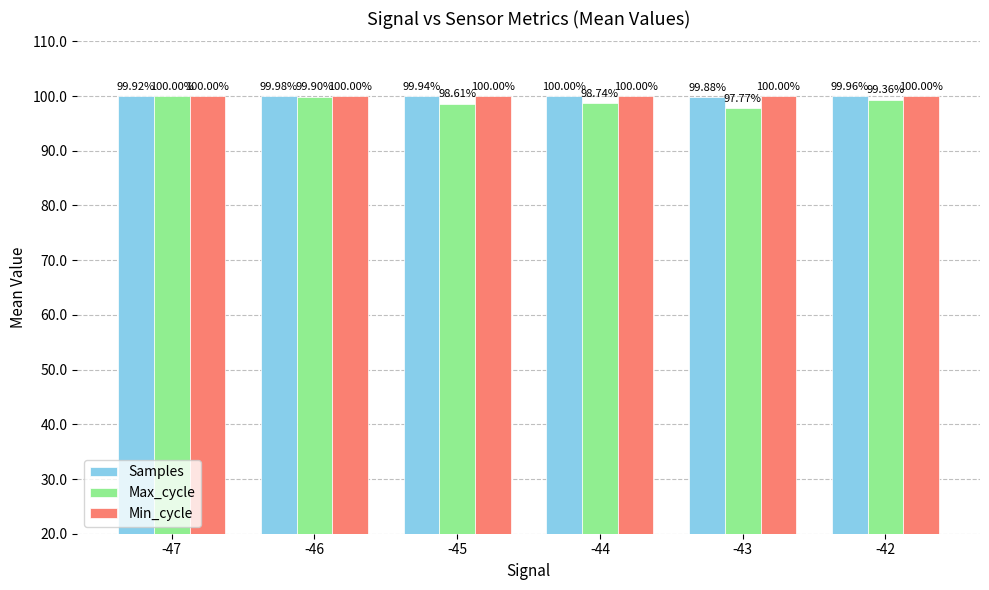

Which series changed the most between -47 and -46?

Max_cycle